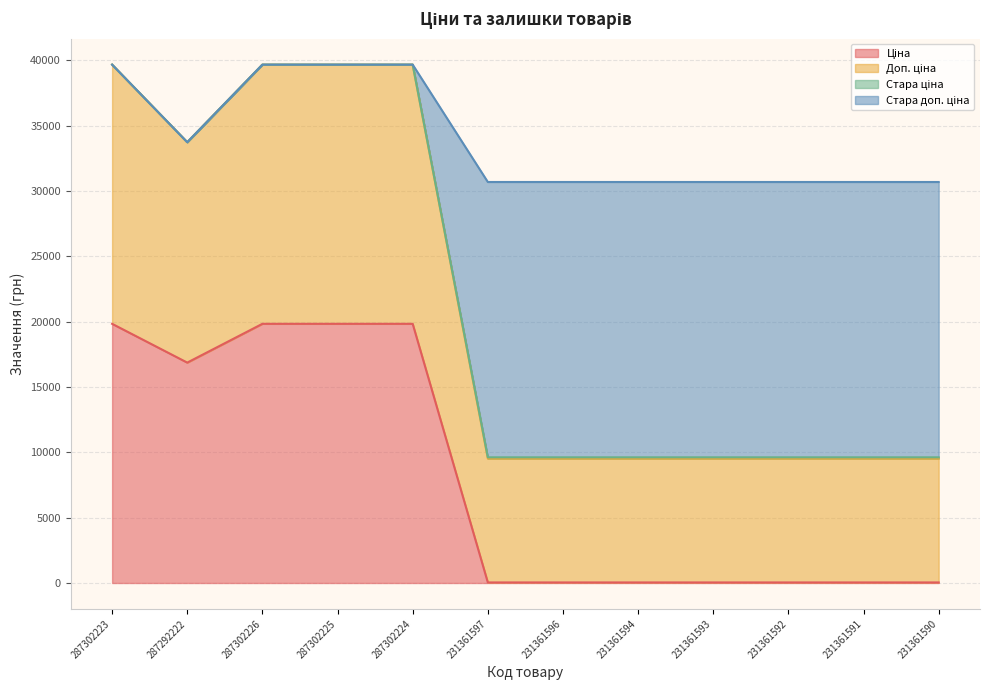

What is the total value across all series at 287302224?

39662.1